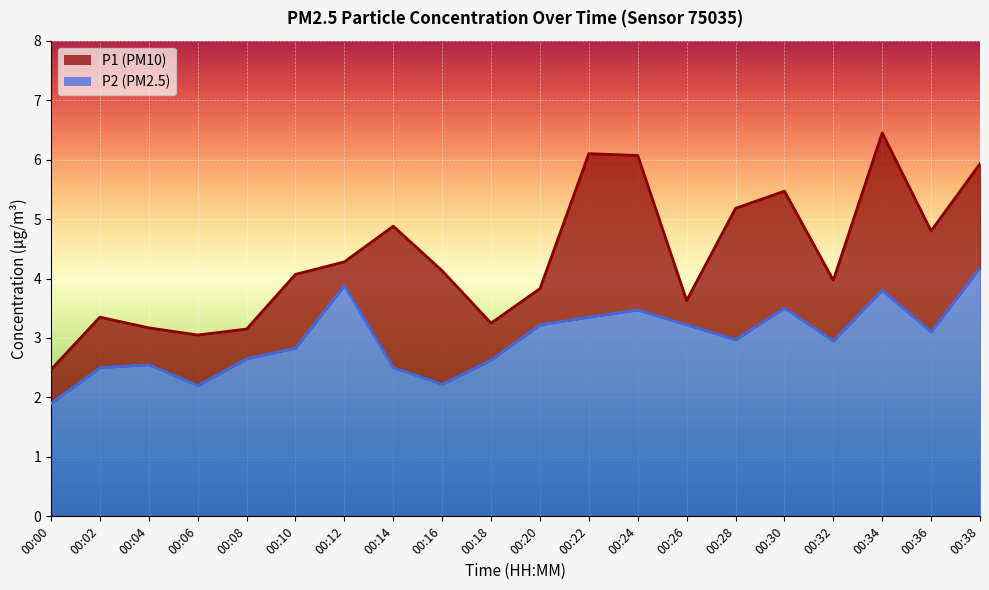

True or false: P1 and P2 intersect in this chart.

False